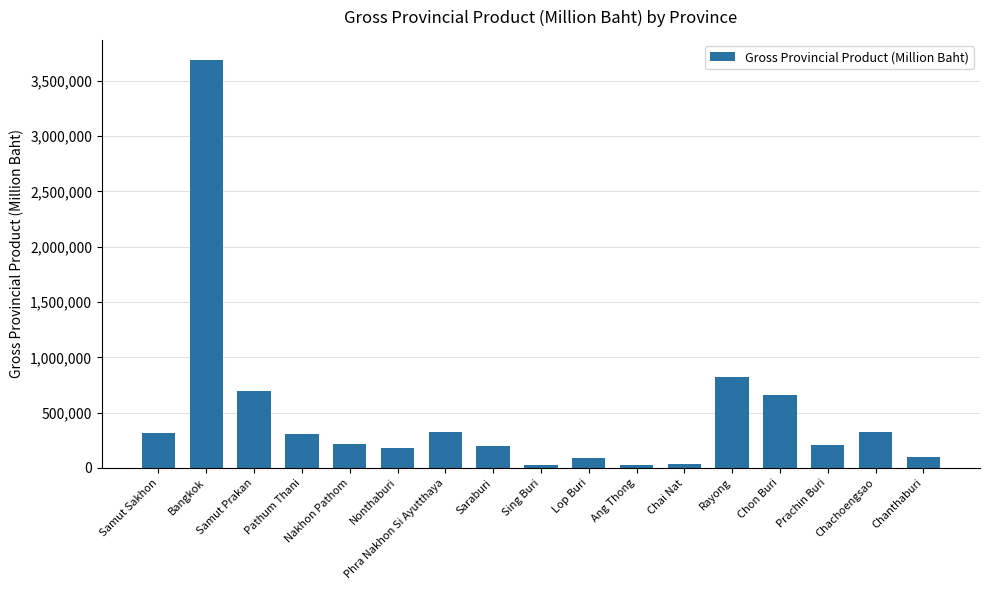

What is the change in value from Samut Sakhon to Saraburi?

-117825.8